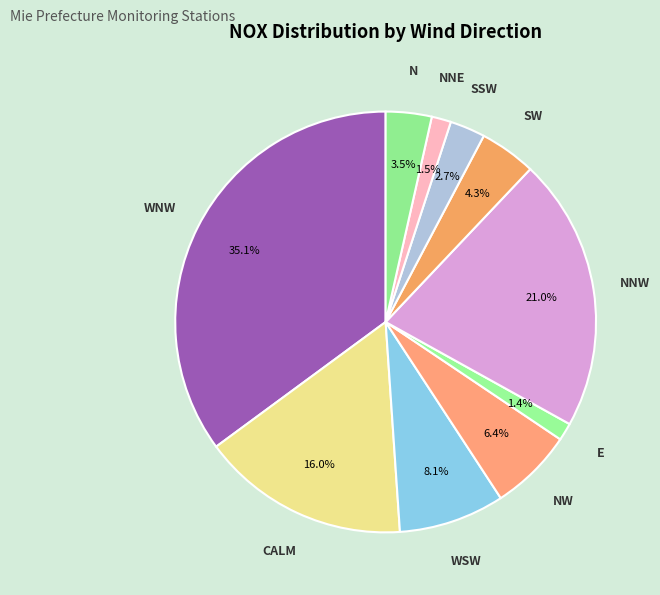

To the nearest percent, what is the difference between the largest and smallest slice percentages?

34%